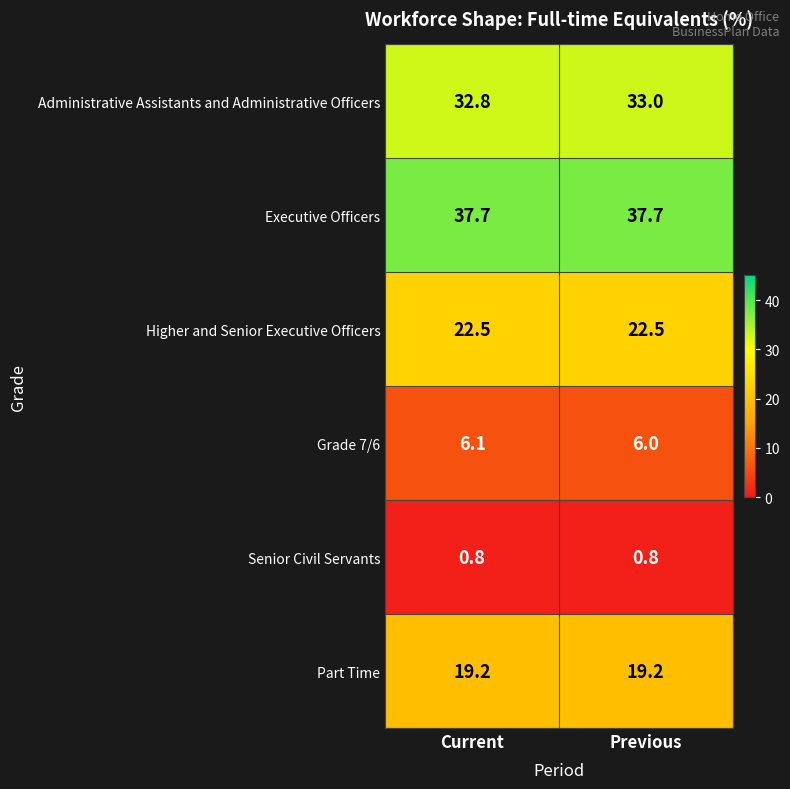

The value of Higher and Senior Executive Officers at Previous is 22.5. True or false?

True